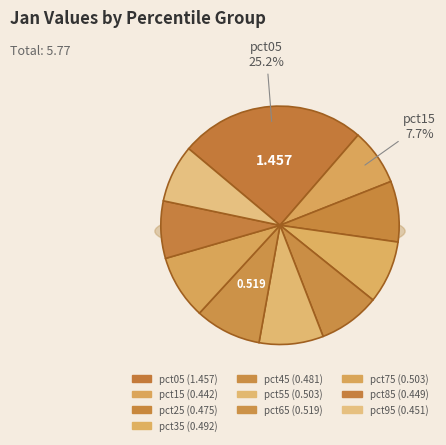

Is pct65 the majority of the pie?

No